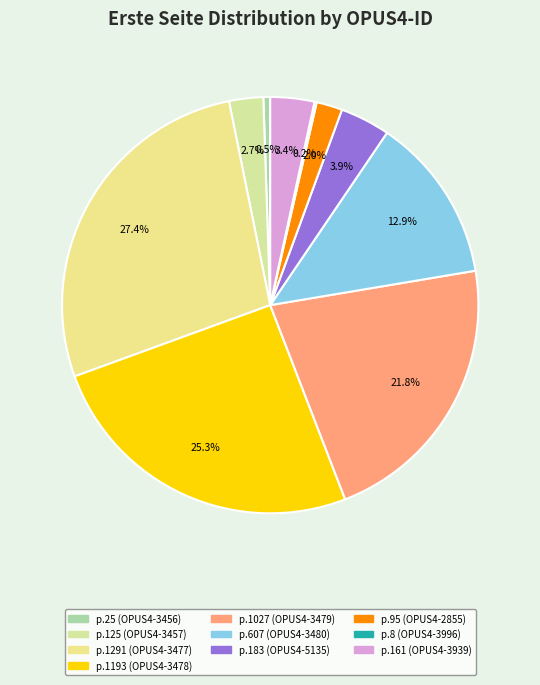

How many segments does this pie chart have?

10